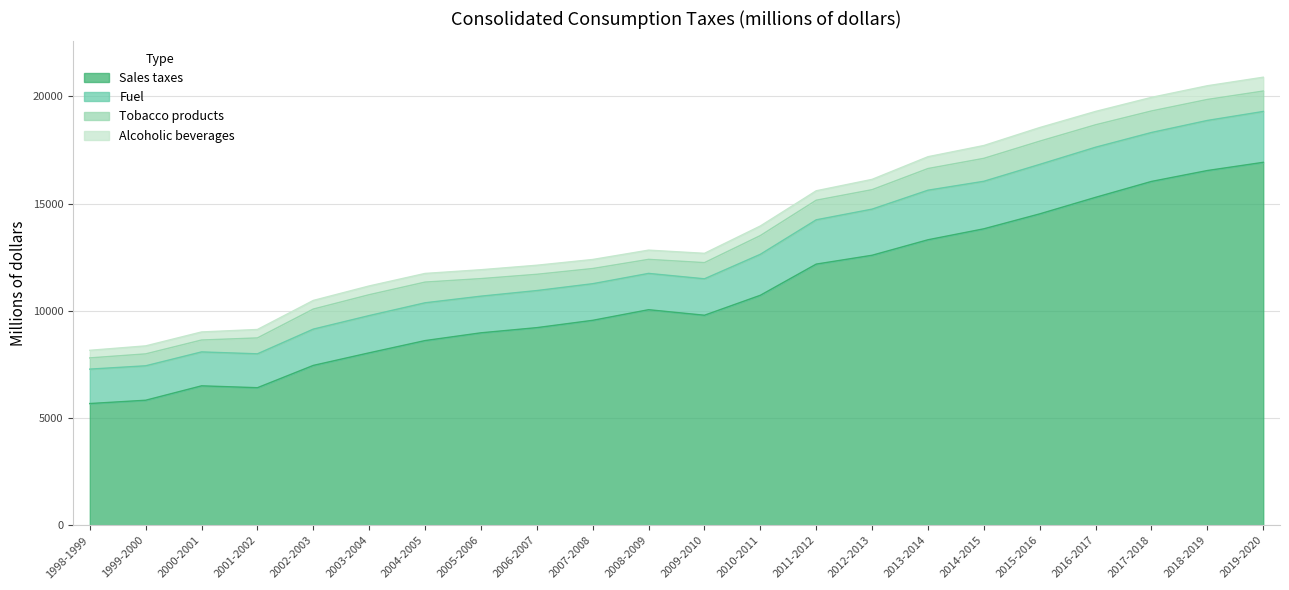

What is the label of the 1st point from the right?

2019-2020